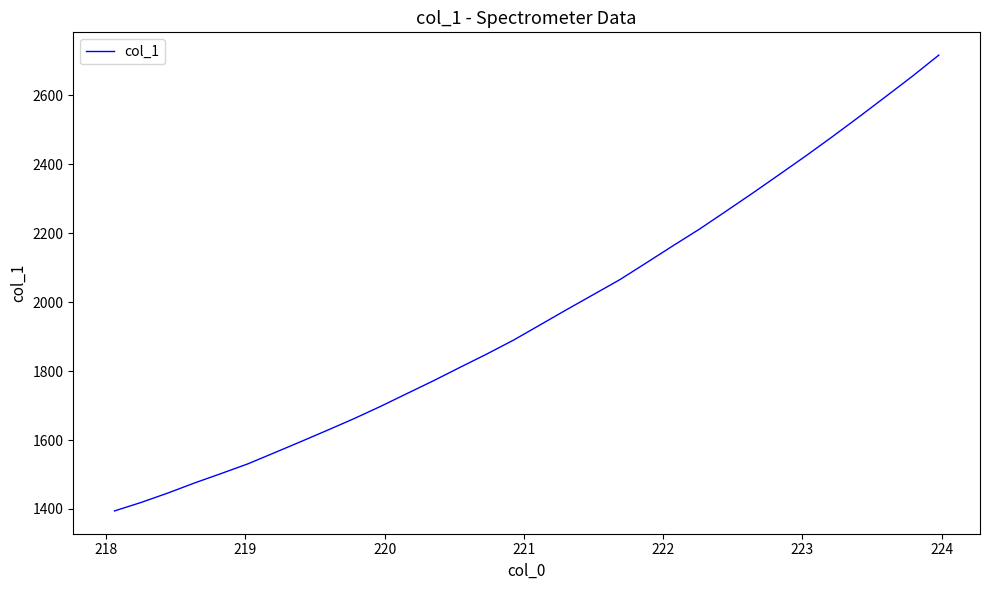

What is the difference between the maximum and minimum values?

1322.3